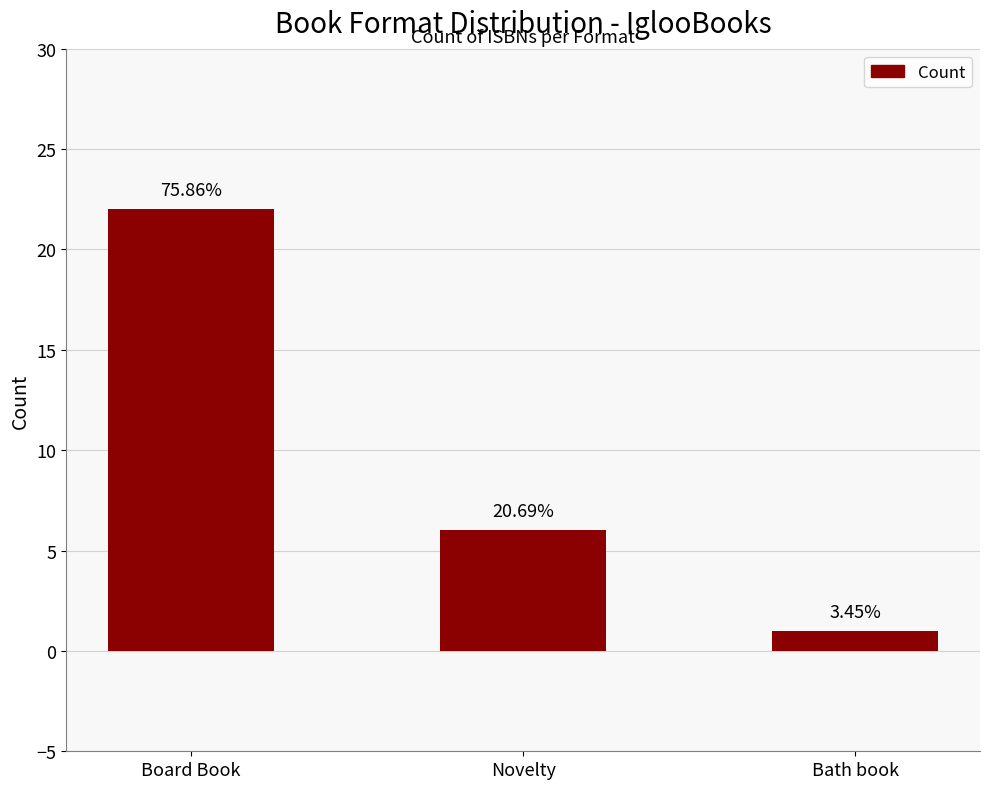

Rank the categories by value from lowest to highest.

Bath book, Novelty, Board Book